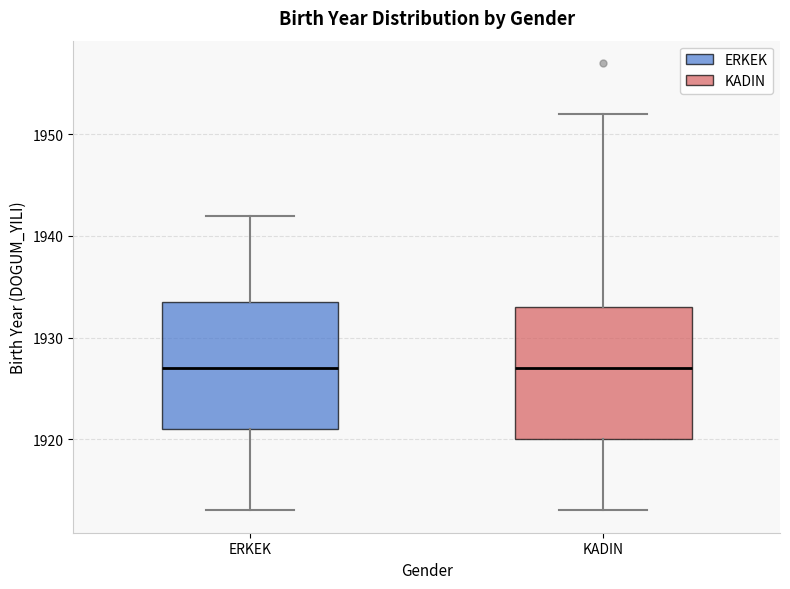

Reading left to right, read every box against the y-axis: the position of its median line, the range the box covers, and the ends of its whiskers. The values are not printed on the chart, so give them approximately, as read against the axis.

ERKEK: median 1927, box 1921 to 1934, whiskers 1913 to 1942
KADIN: median 1927, box 1920 to 1933, whiskers 1913 to 1952